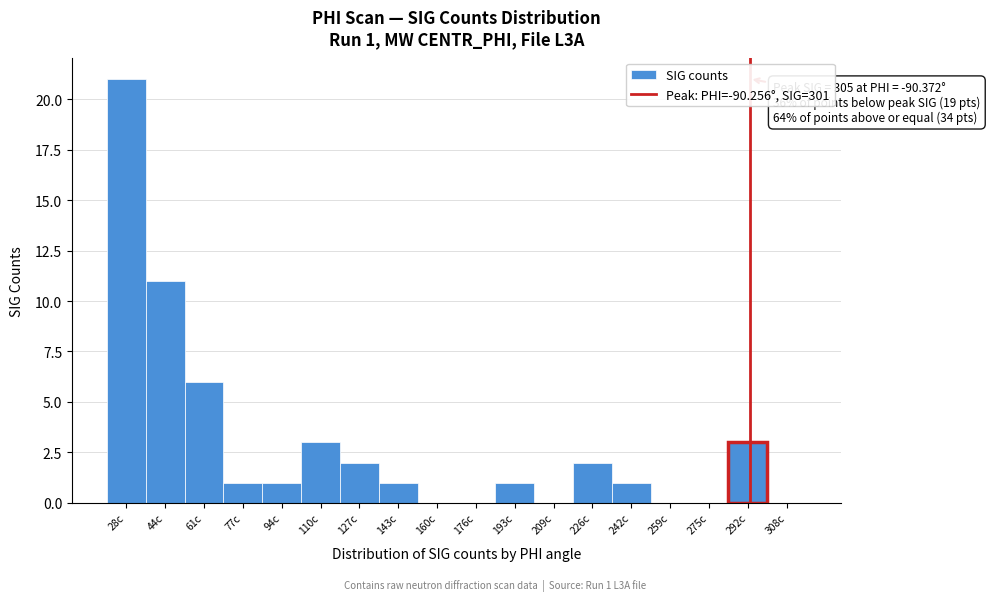

Reading left to right, what are all the values shown in this chart?

28c=21	44c=11	61c=6	77c=1	94c=1	110c=3	127c=2	143c=1	160c=0	176c=0	193c=1	209c=0	226c=2	242c=1	259c=0	275c=0	292c=3	308c=0